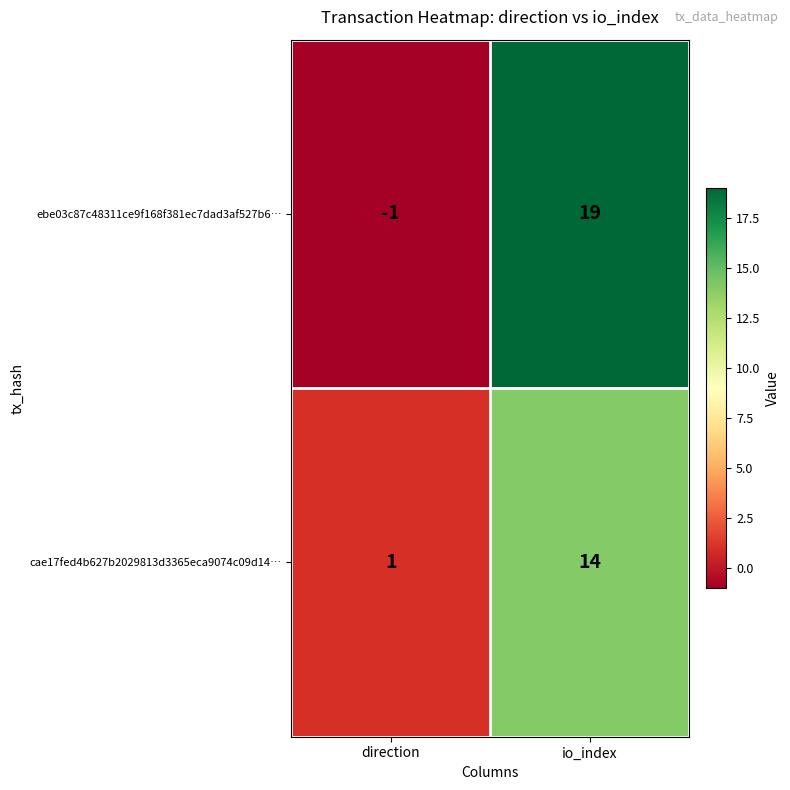

At how many categories does at least one series exceed 12?

1